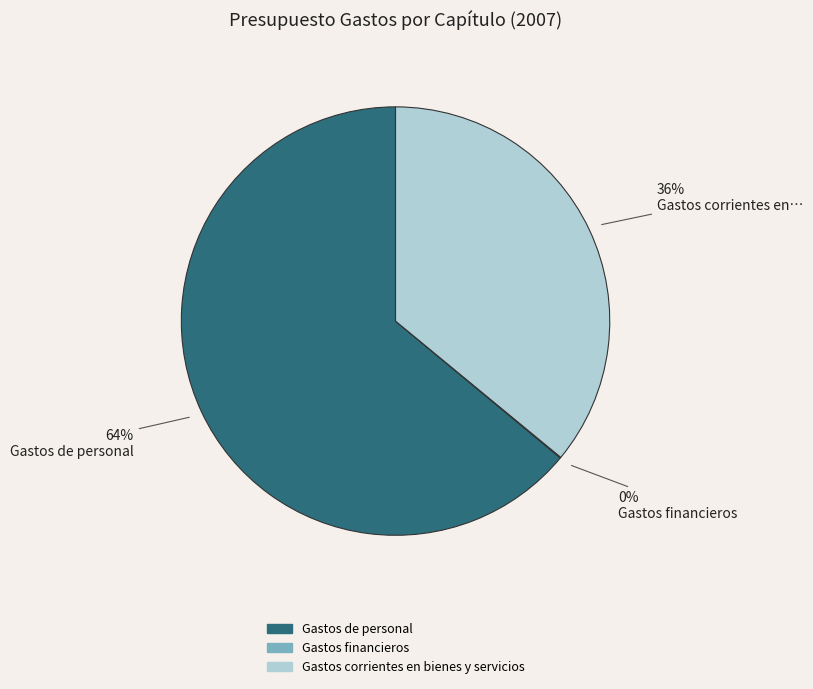

Is the sum of Gastos corrientes en bienes y servicios and Gastos de personal greater than half?

Yes